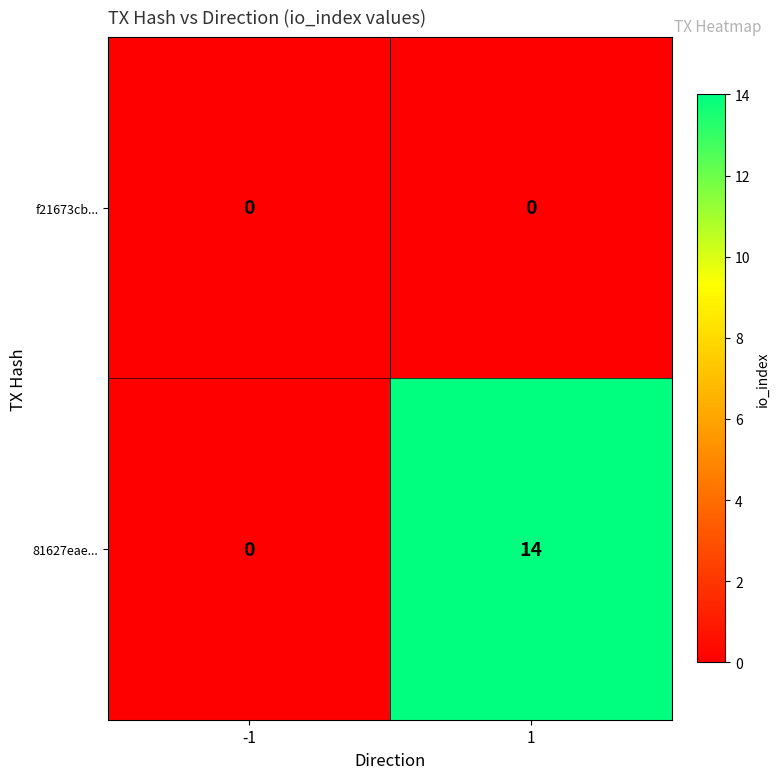

Which series has the widest spread of values?

81627eae...